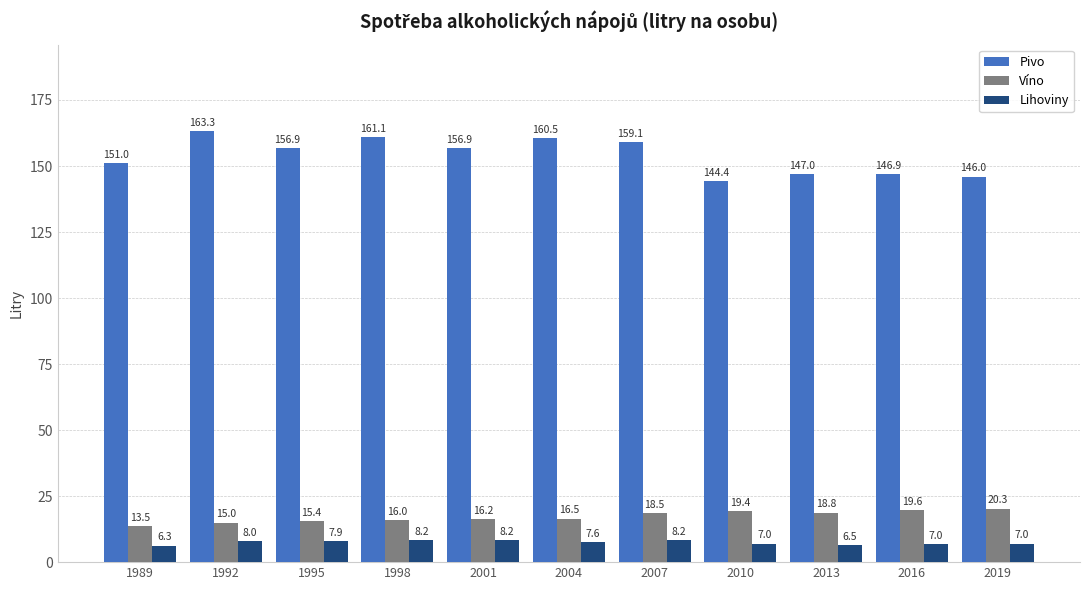

What is the spread (max minus min) of values at 1998?

152.9